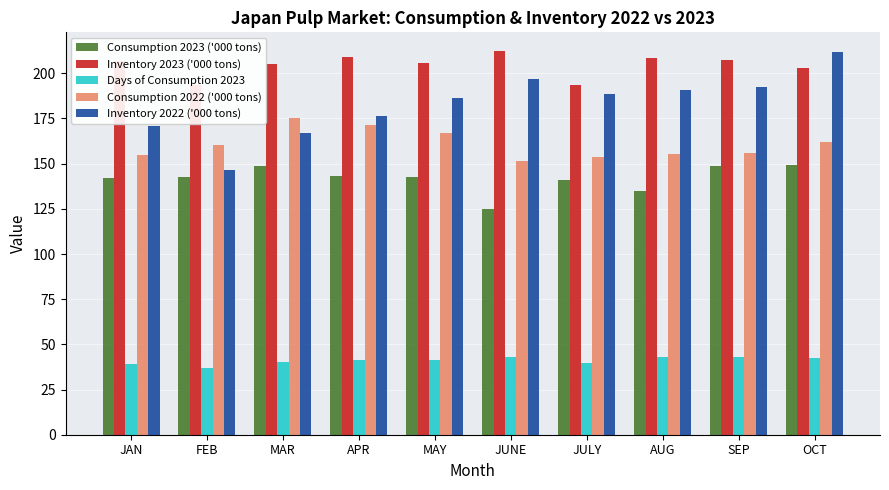

What are all the series names shown in the legend?

Consumption 2023 ('000 tons), Inventory 2023 ('000 tons), Days of Consumption 2023, Consumption 2022 ('000 tons), Inventory 2022 ('000 tons)